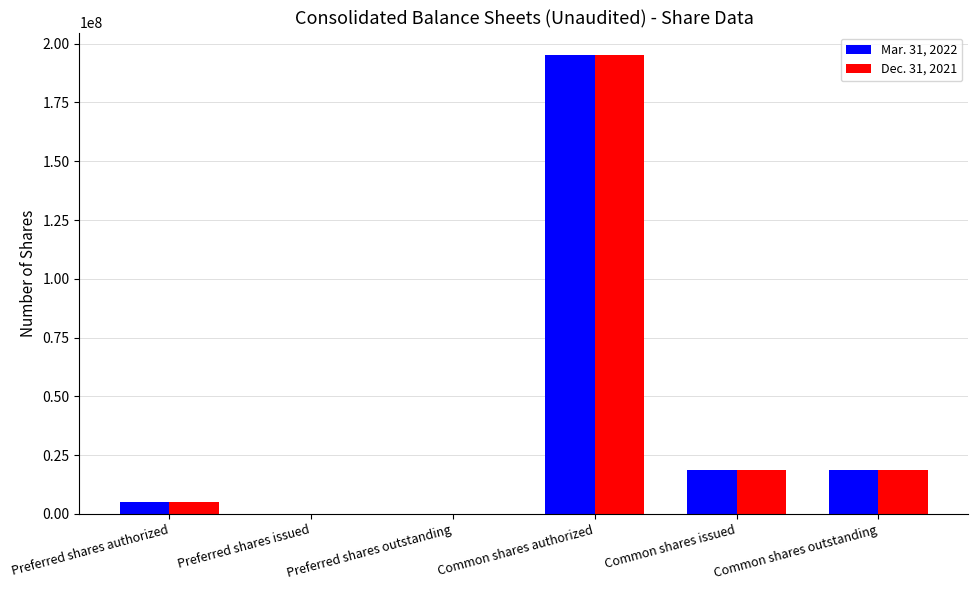

Are the bars grouped side by side (vs. stacked)?

Yes